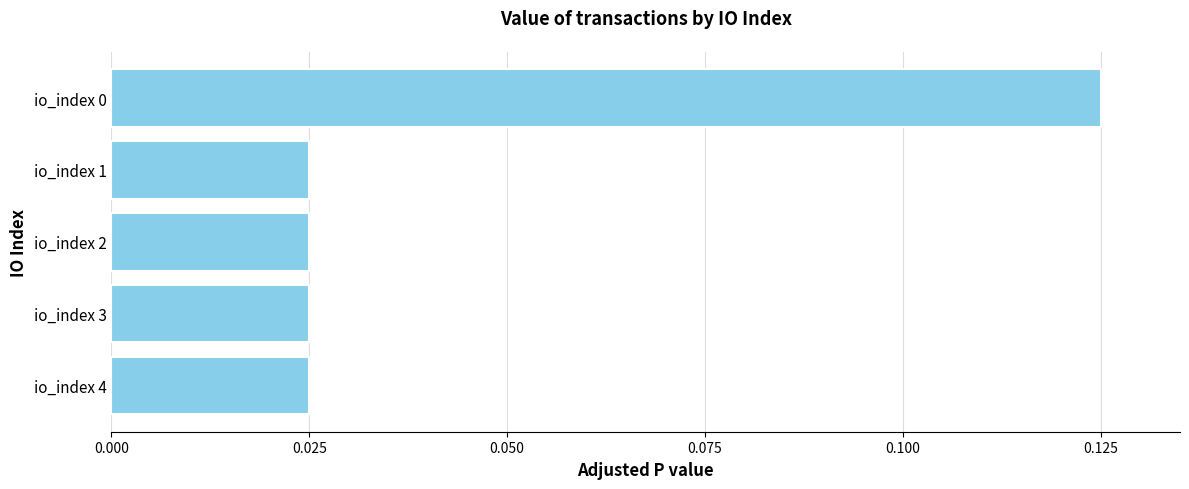

How many values are between 0 and 1?

5